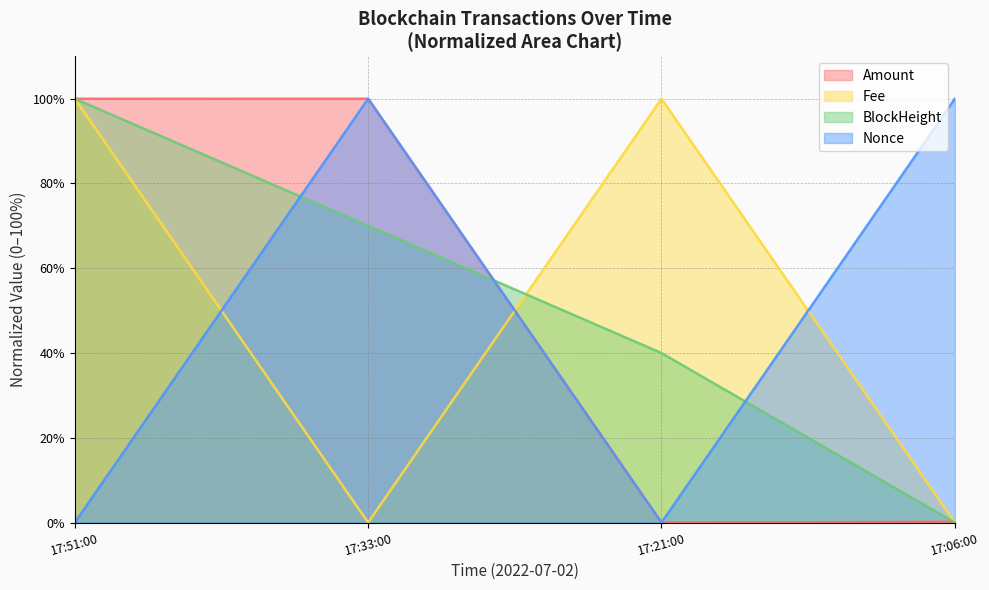

How many series are shown in this chart?

4